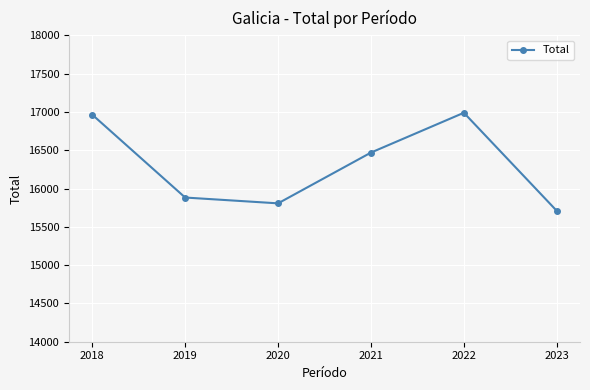

What is the minimum value shown in the chart?

15709